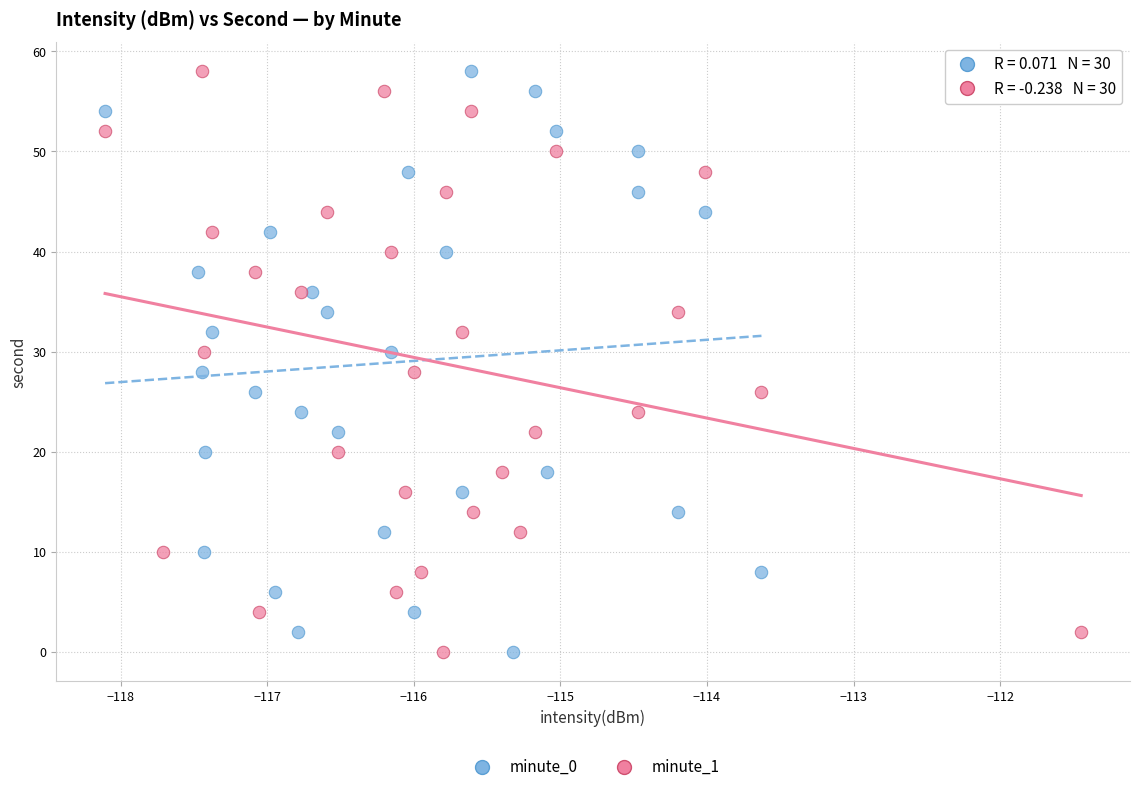

What are all the series names shown in the legend?

minute_0, minute_1